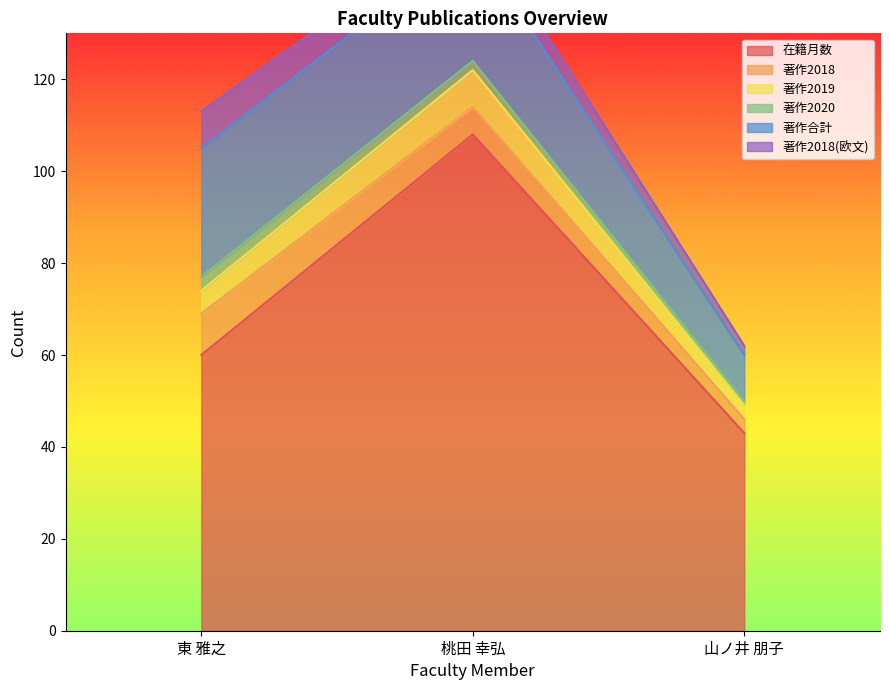

What is the value of the 著作2018 point at the 2nd from the left?

6